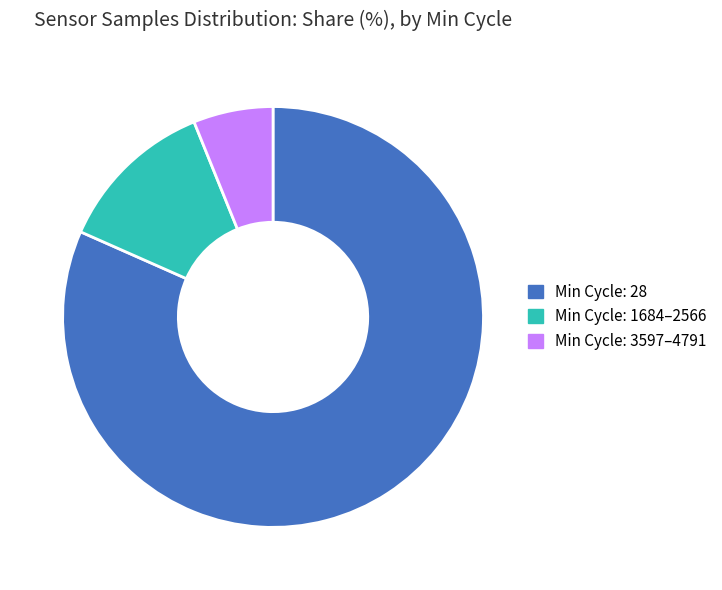

Is there any slice that represents more than half of the pie?

Yes